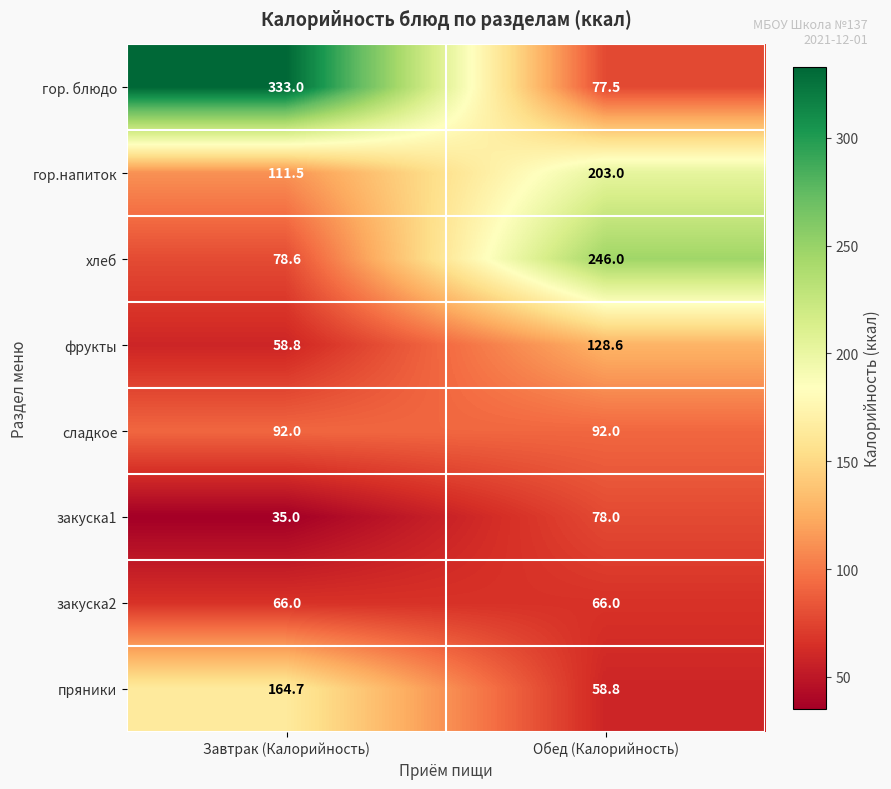

What is the sum of all гор. блюдо values?

410.5